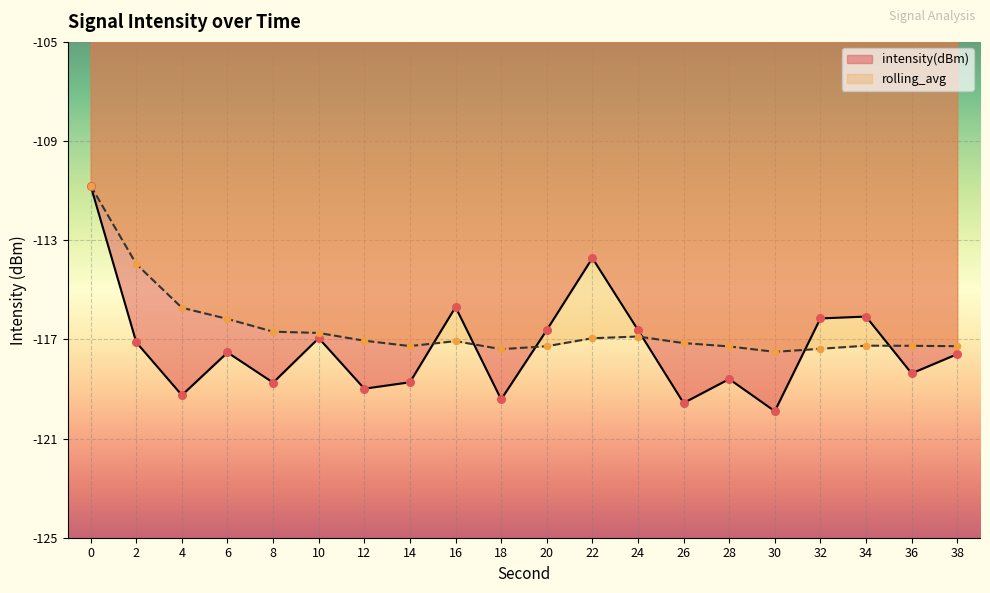

What is the total value across all series at 38?

-234.9